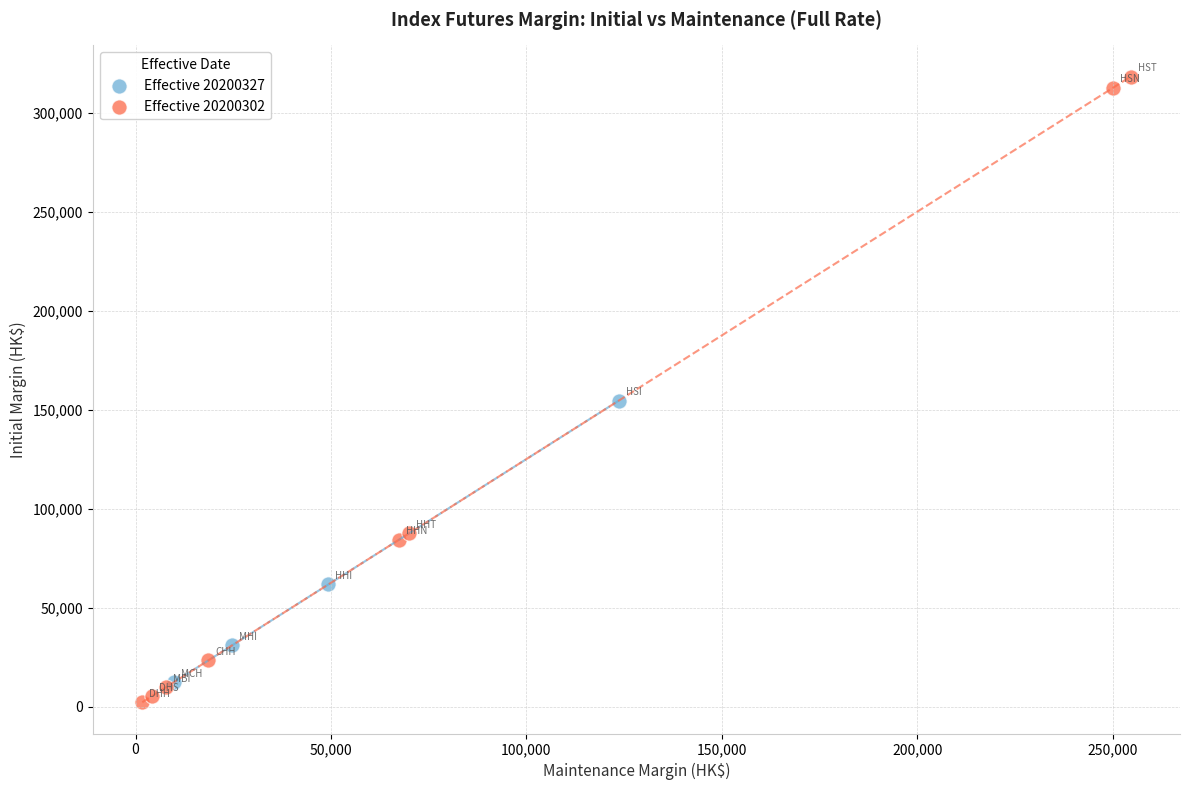

Which series reaches the maximum Y coordinate?

Effective 20200302